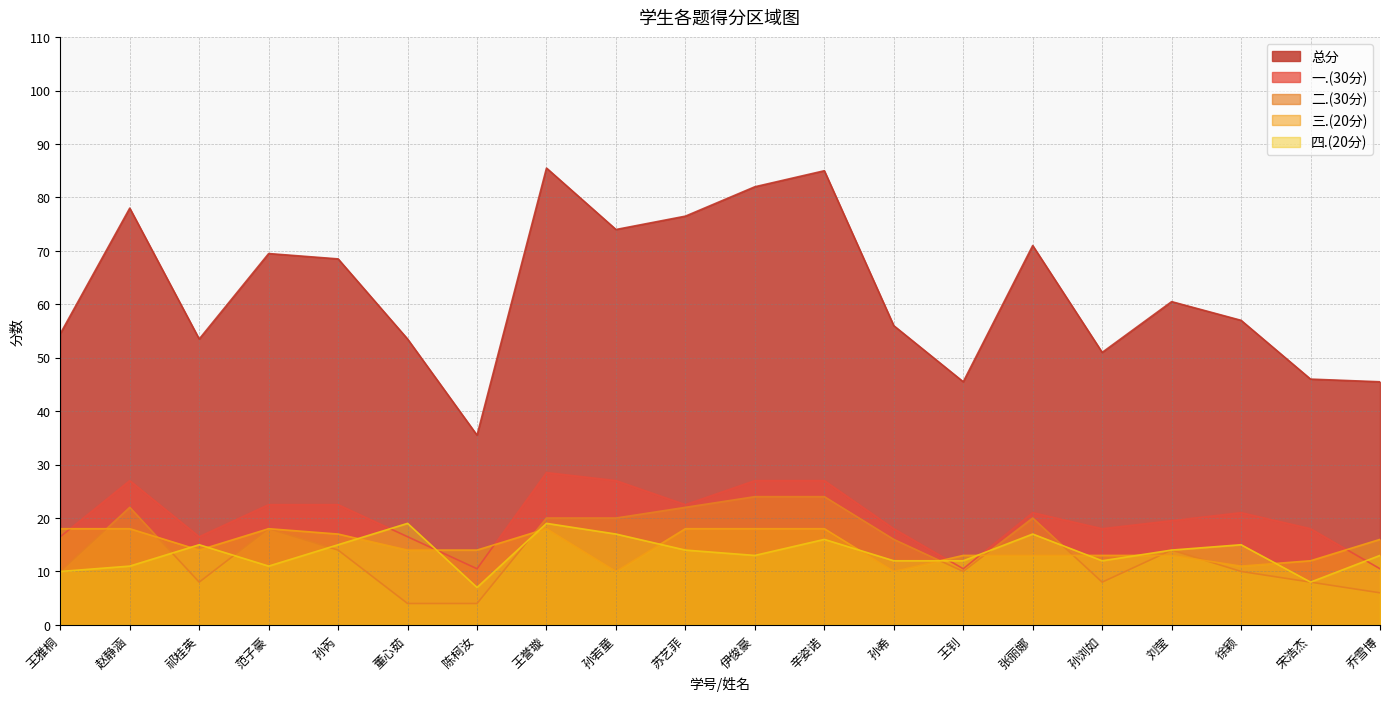

Which series has the largest total across all categories?

总分